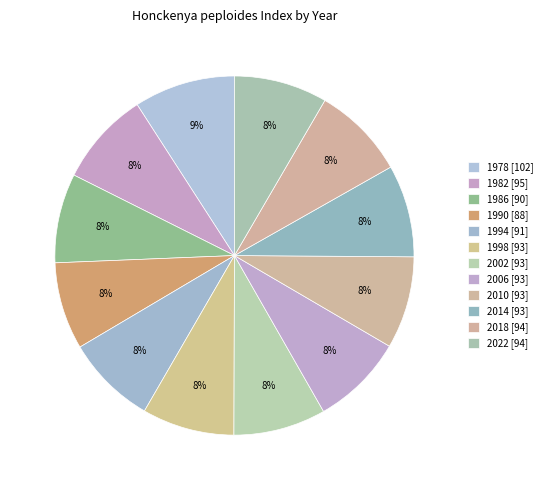

What is the change in value from 1982 to 1998?

-2